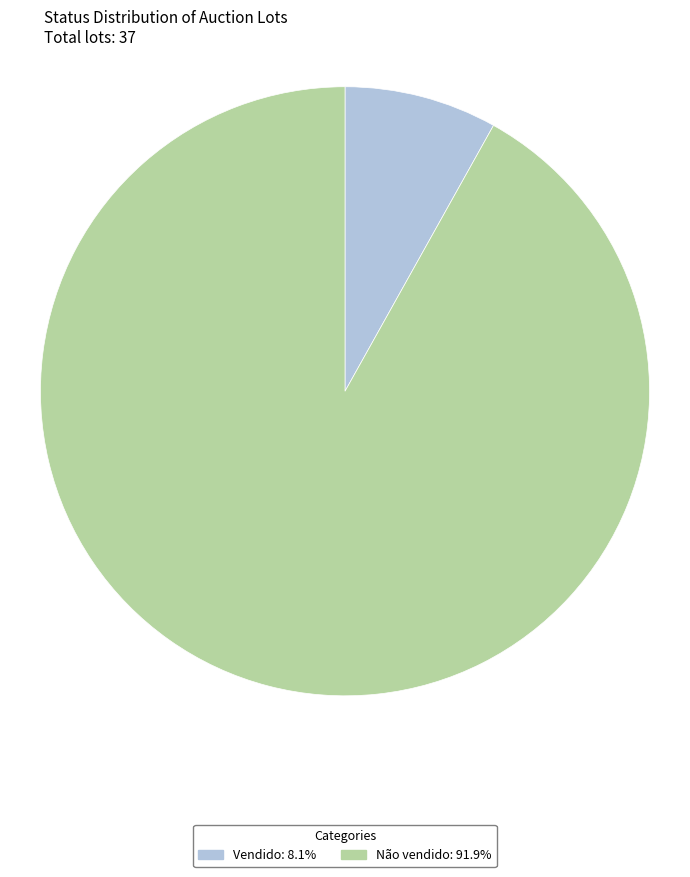

What is the ratio of the value at Vendido to the value at Não vendido?

0.1